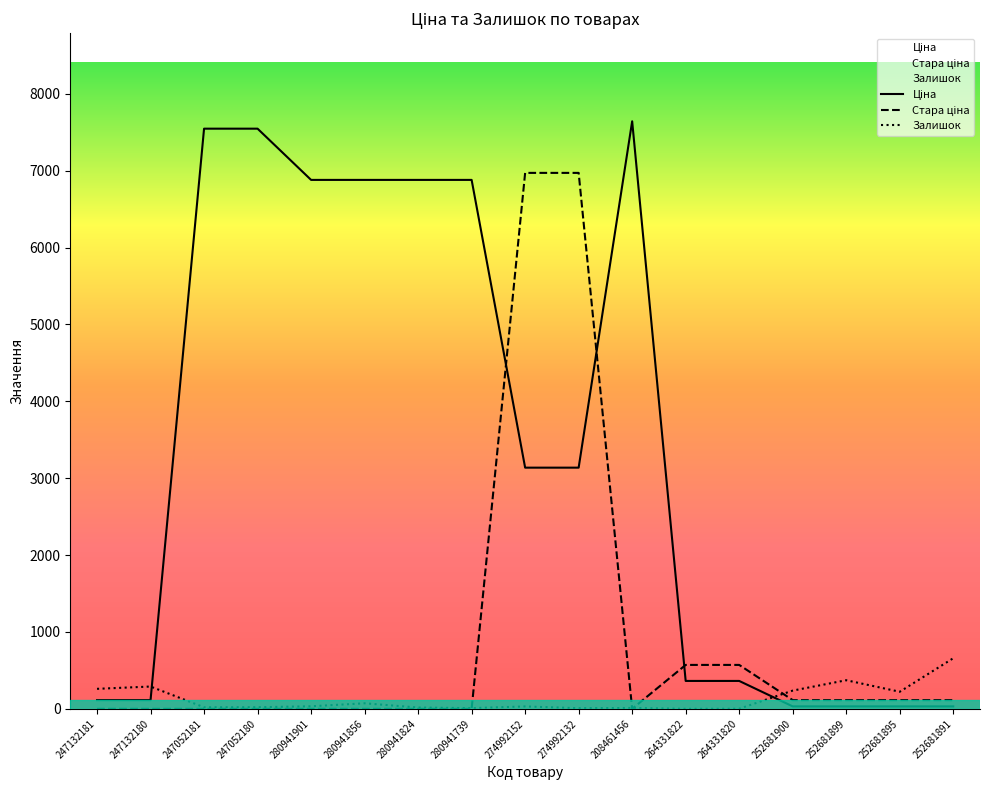

Which series has the largest range (max minus min)?

Ціна